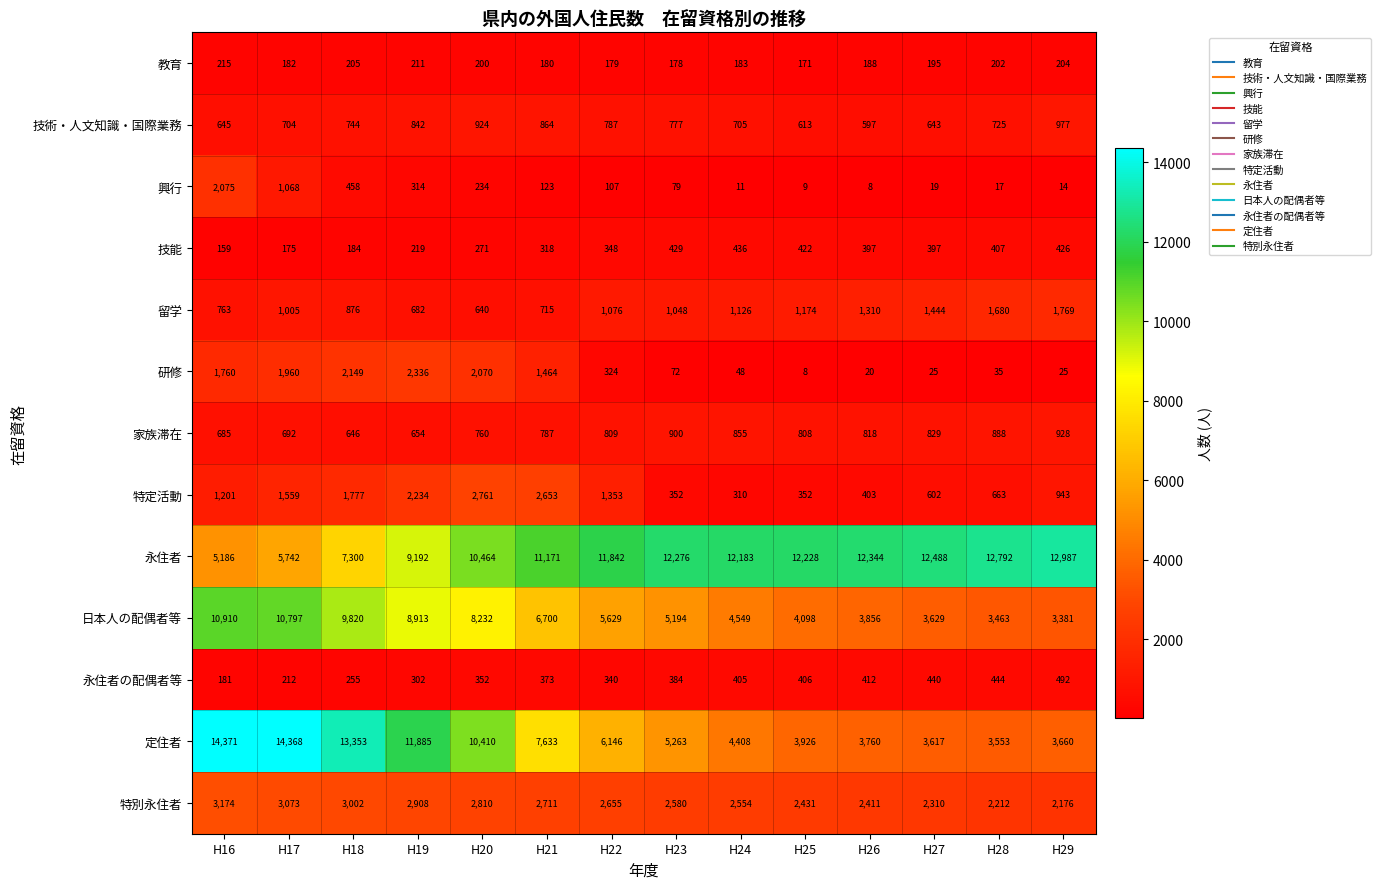

Which series has the largest total across all categories?

永住者